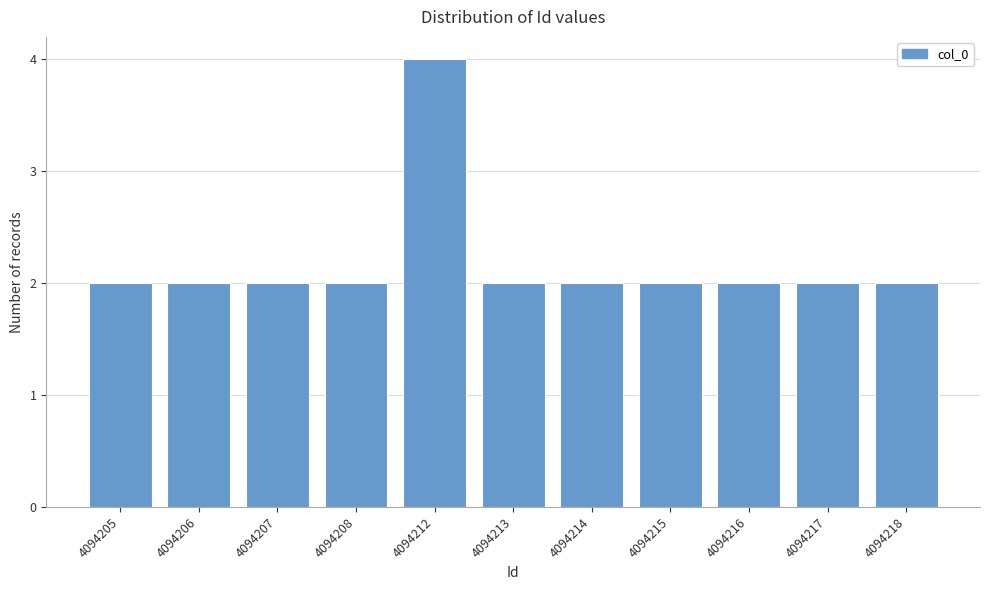

Reading right to left, transcribe all the data shown in this chart.

2	2	2	2	2	2	4	2	2	2	2